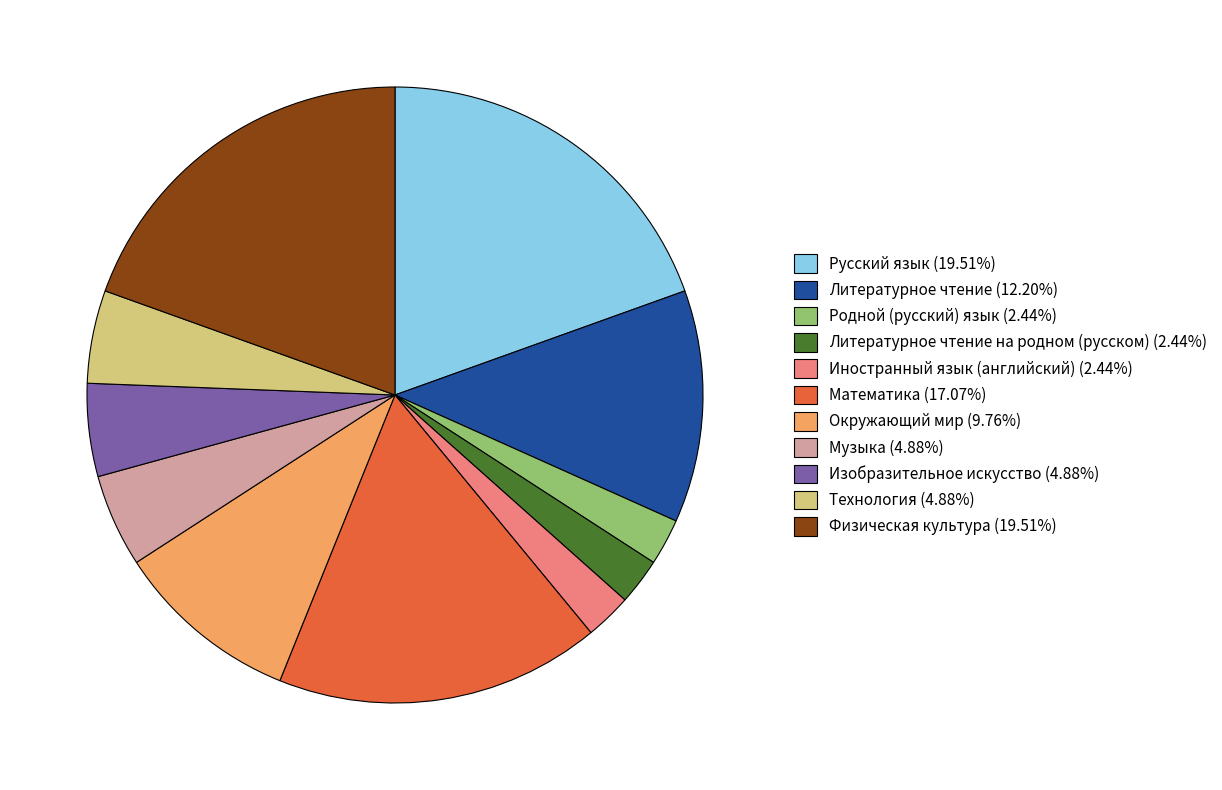

Does Иностранный язык (английский) (2.44%) account for over 50% of the chart?

No